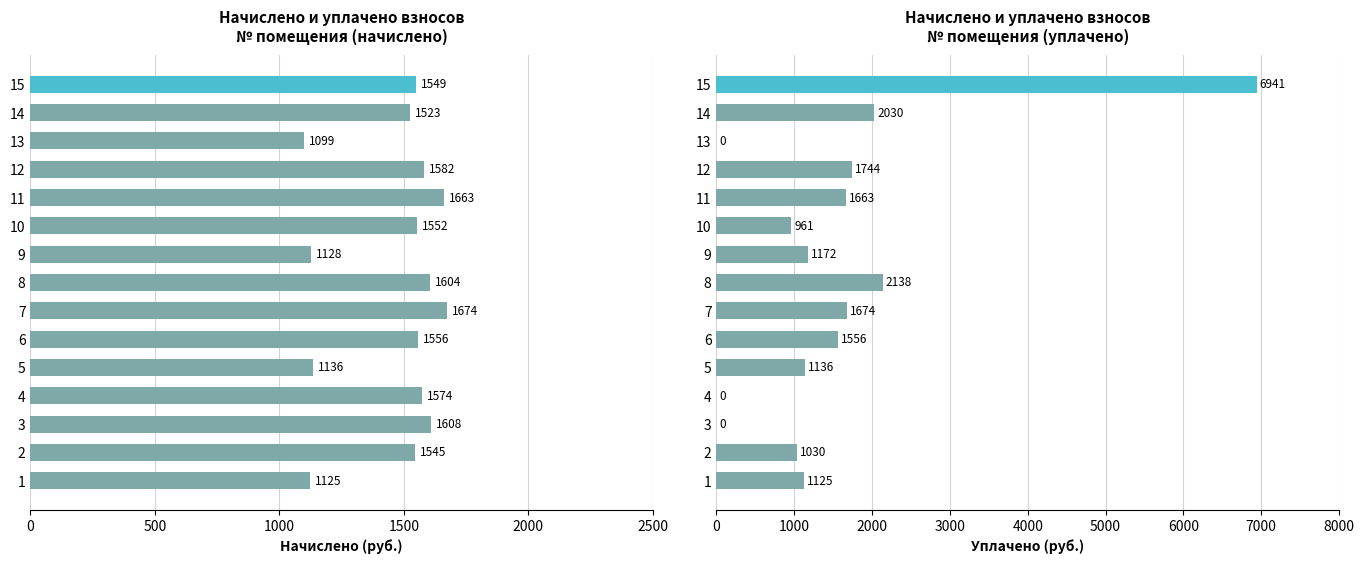

What is the value of the начислено bar at the 4th from the left?

1574.3